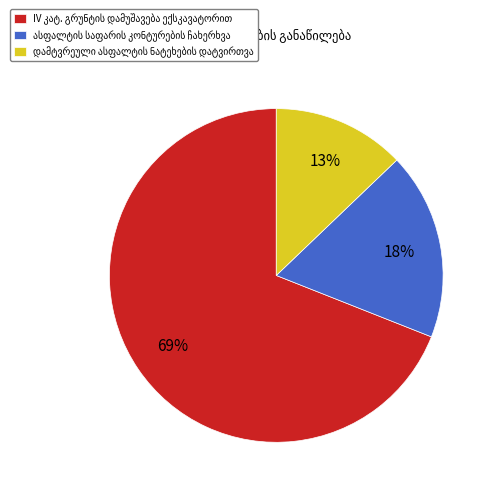

To the nearest percent, what is the average slice percentage?

33%